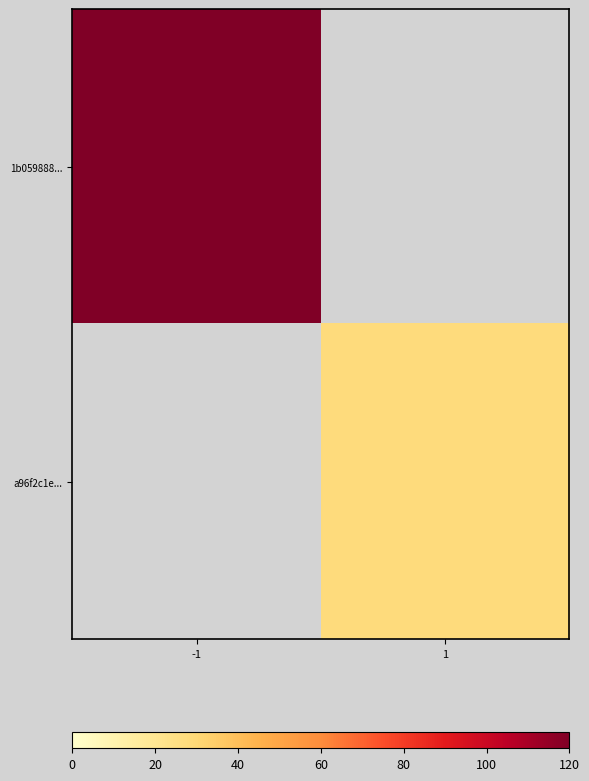

Which series has the widest spread of values?

1b059888...